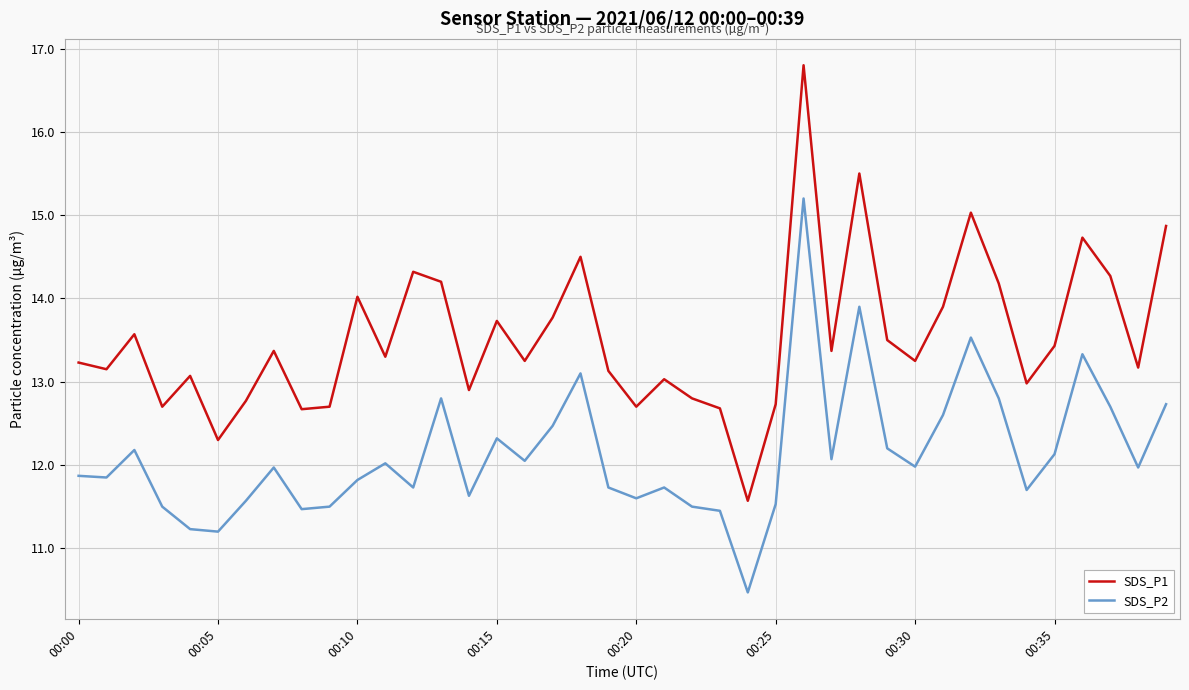

Which series has the largest range (max minus min)?

SDS_P1